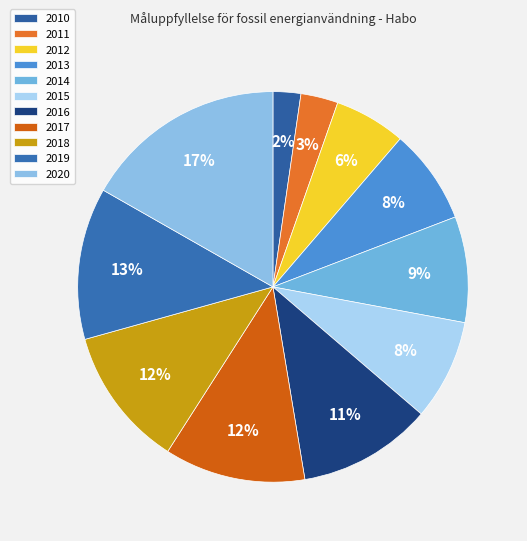

Is the sum of 2013 and 2019 greater than half?

No